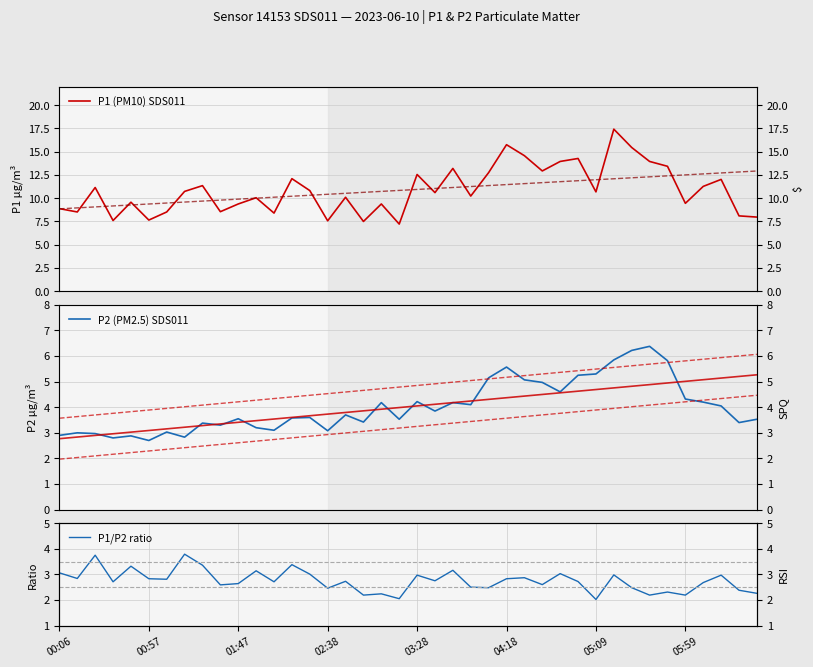

What is the difference between the maximum and minimum values in the P1 (PM10) SDS011 series?

10.2